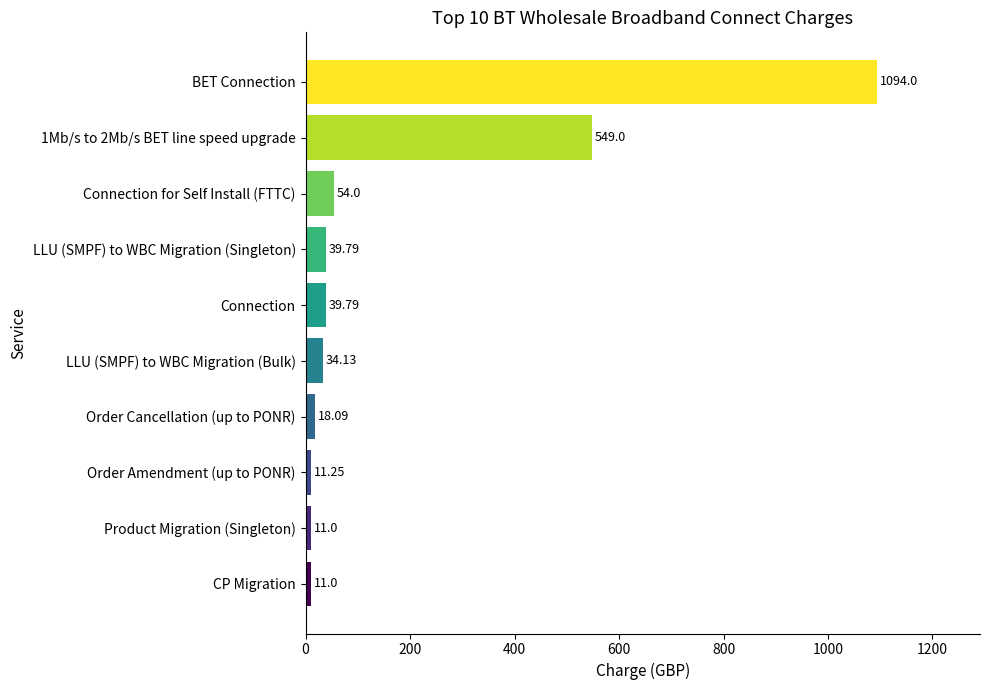

How many values exceed 39?

5